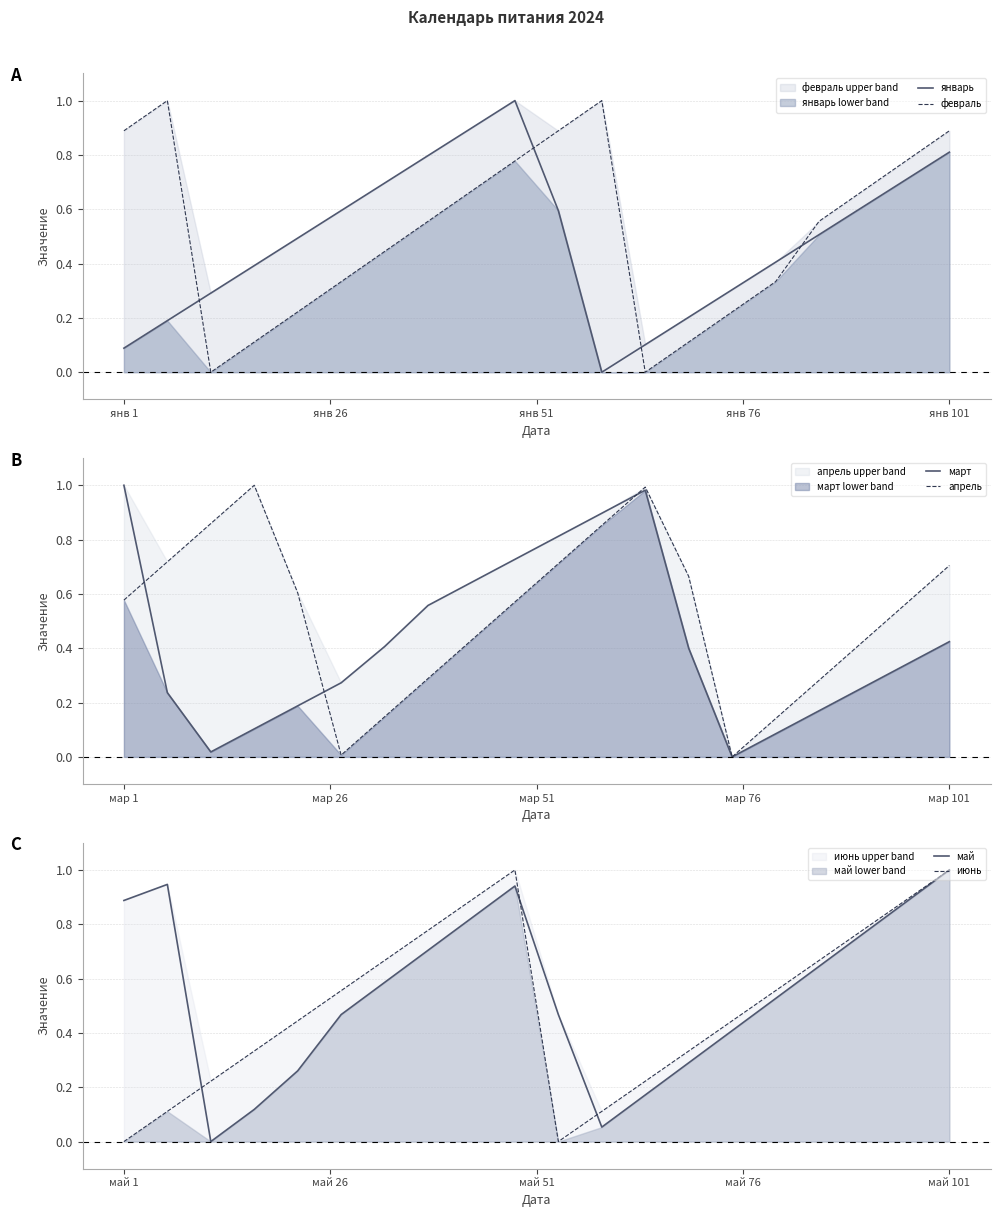

True or false: январь and февраль intersect in this chart.

True